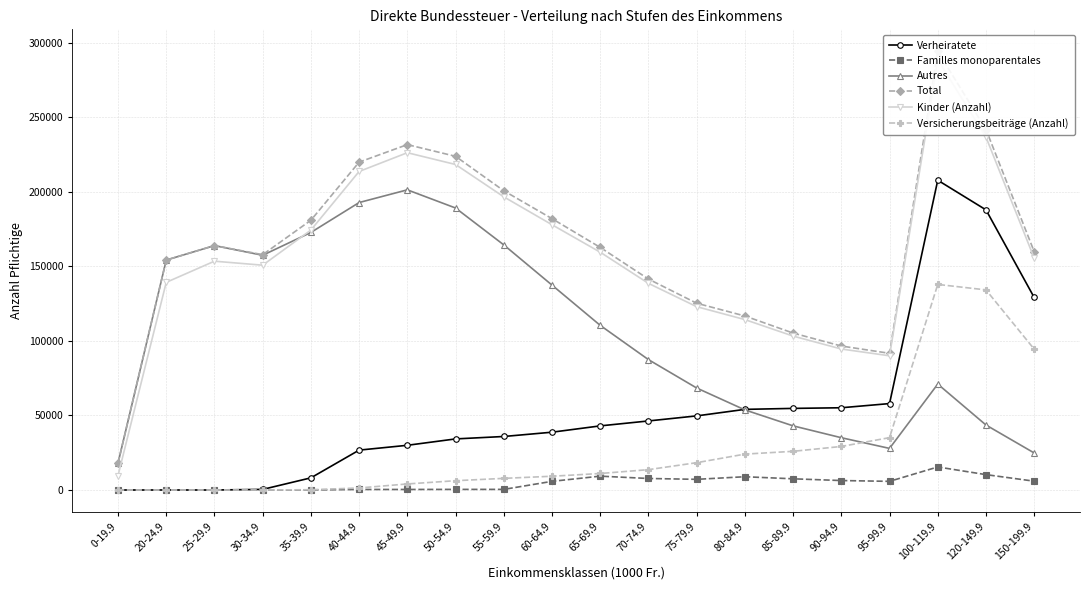

What are all the series names shown in the legend?

Verheiratete, Familles monoparentales, Autres, Total, Kinder (Anzahl), Versicherungsbeiträge (Anzahl)